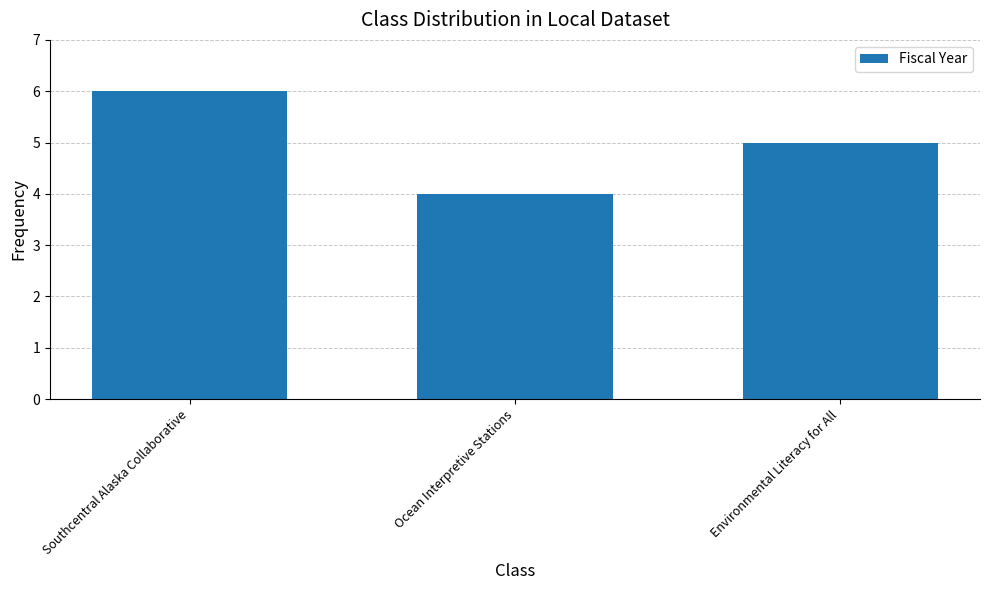

How many values are between 4 and 6?

3